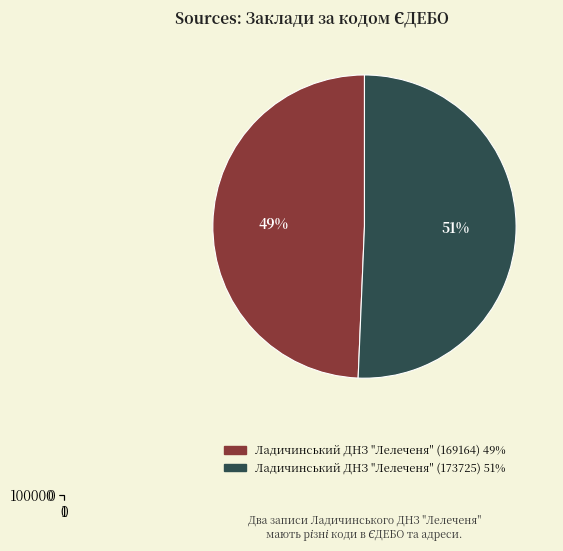

To the nearest percent, what is the difference between the Ладичинський ДНЗ "Лелеченя" (173725) and Ладичинський ДНЗ "Лелеченя" (169164) slice percentages?

1%